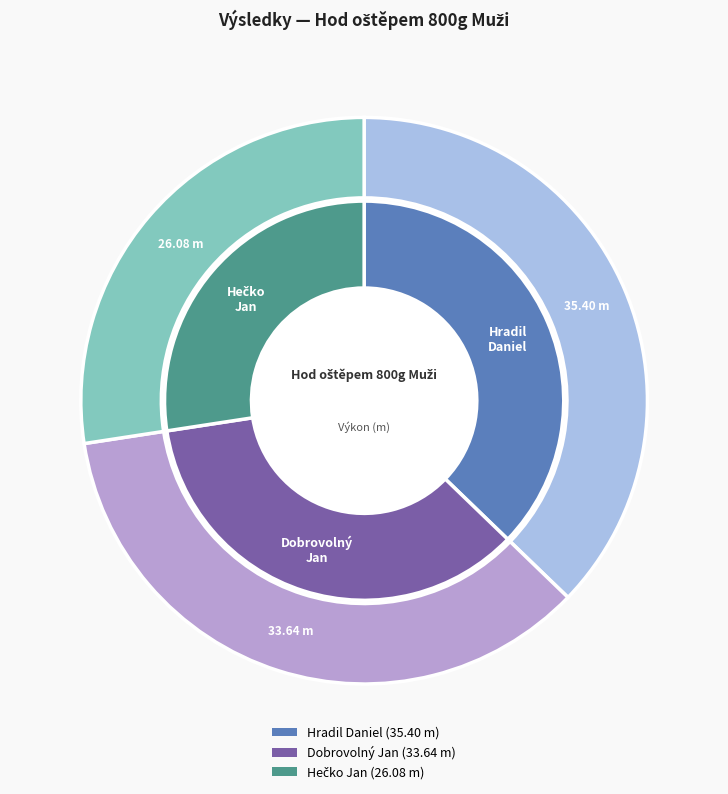

To the nearest percent, what is the combined percentage of Dobrovolný Jan and Hečko Jan?

63%